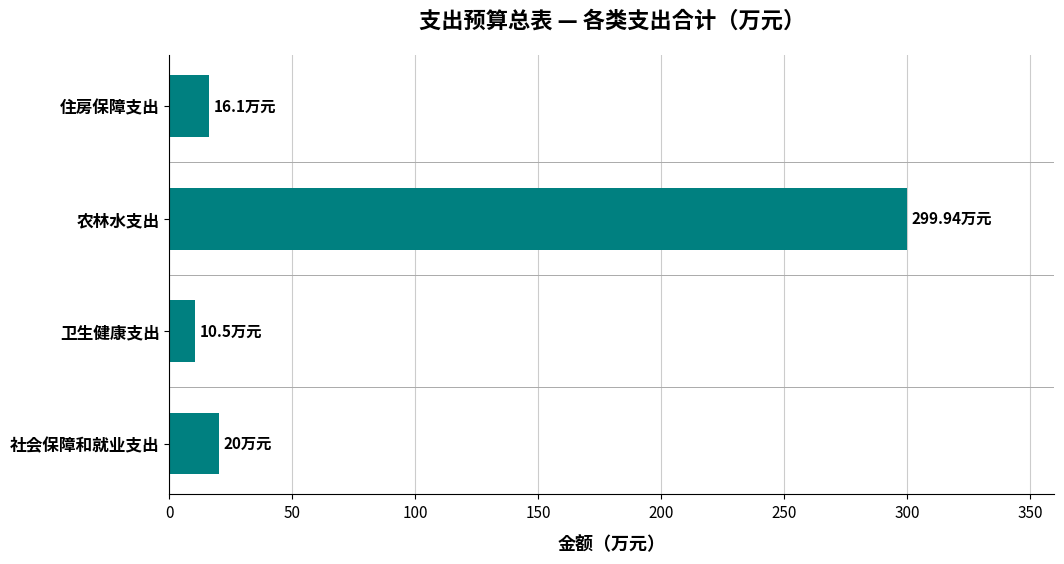

What is the change in value from 社会保障和就业支出 to 卫生健康支出?

-9.5